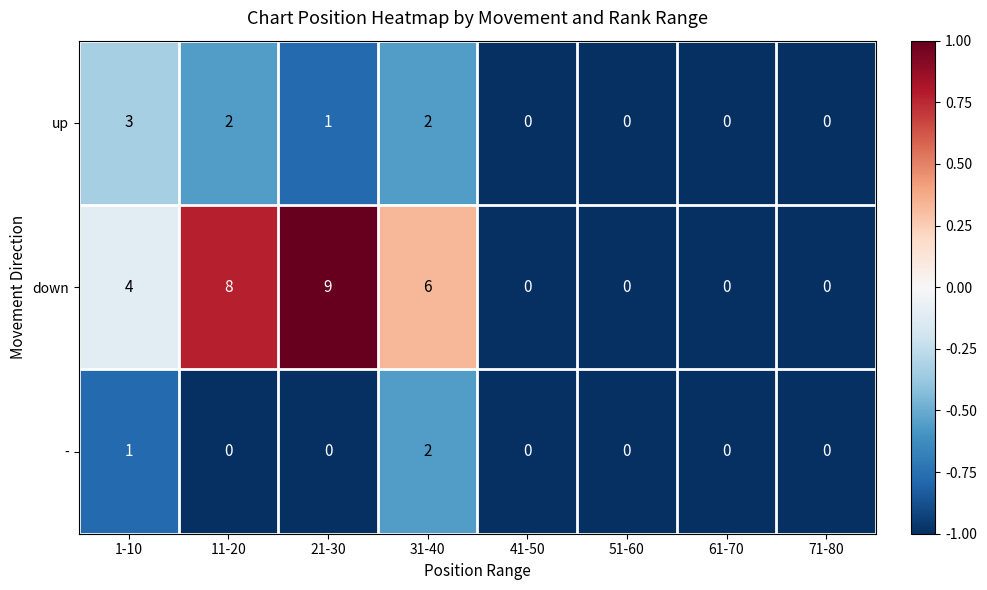

What is the average value of the down series?

3